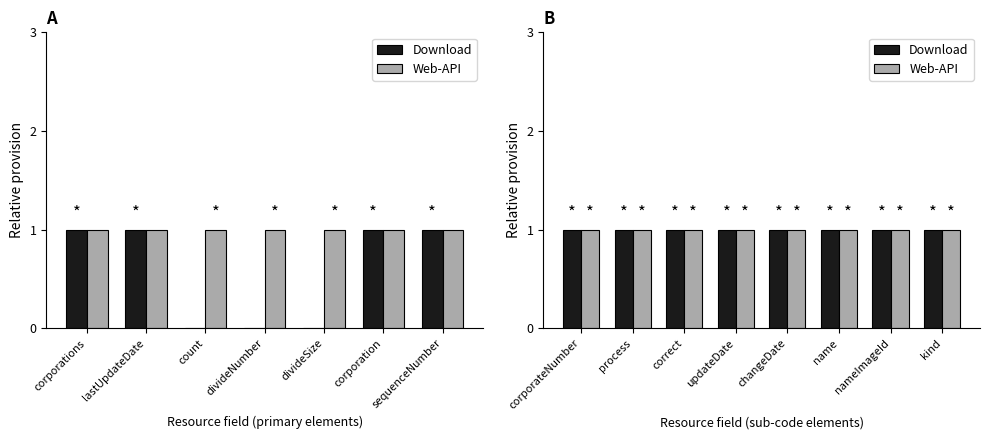

How many bars are there in each group?

2